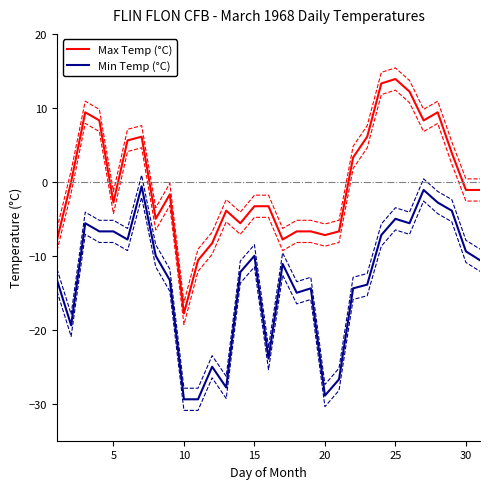

Count the number of data series in this chart.

2